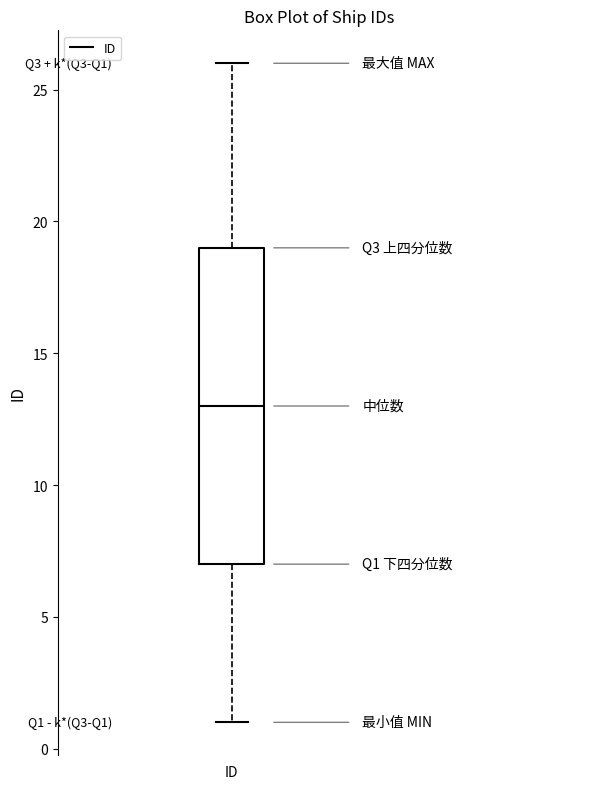

Where does the lower whisker of the box for ID end on the y-axis? The values are not printed on the chart, so give them approximately, as read against the axis.

1